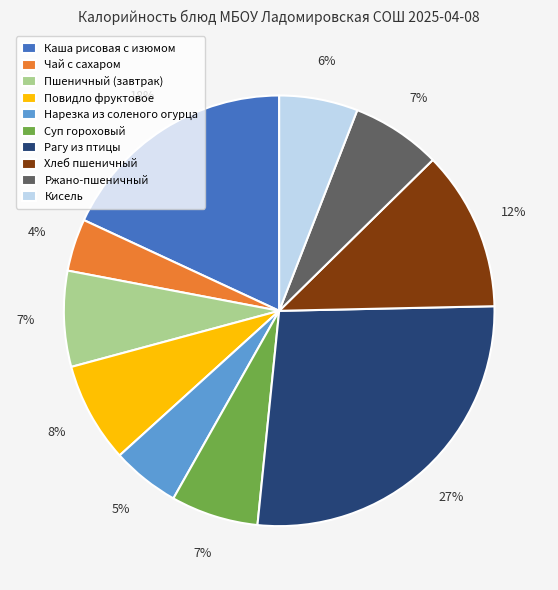

How many slices are in this pie chart?

10